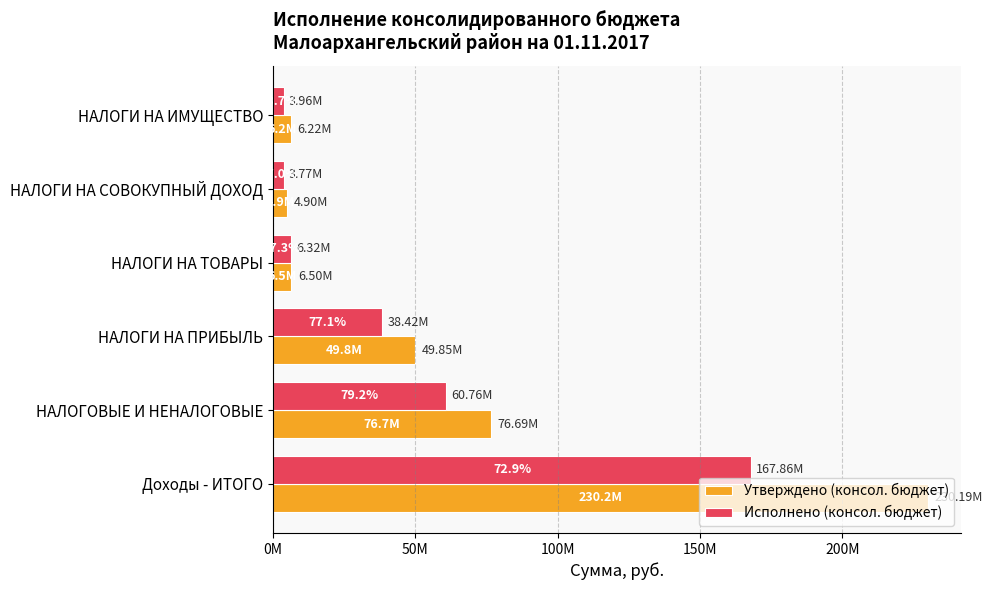

At how many categories does at least one series exceed 182046960?

1